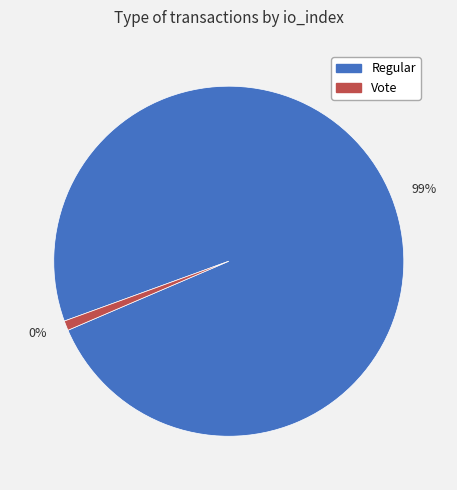

What percentage do Regular and Vote together represent?

100.0%